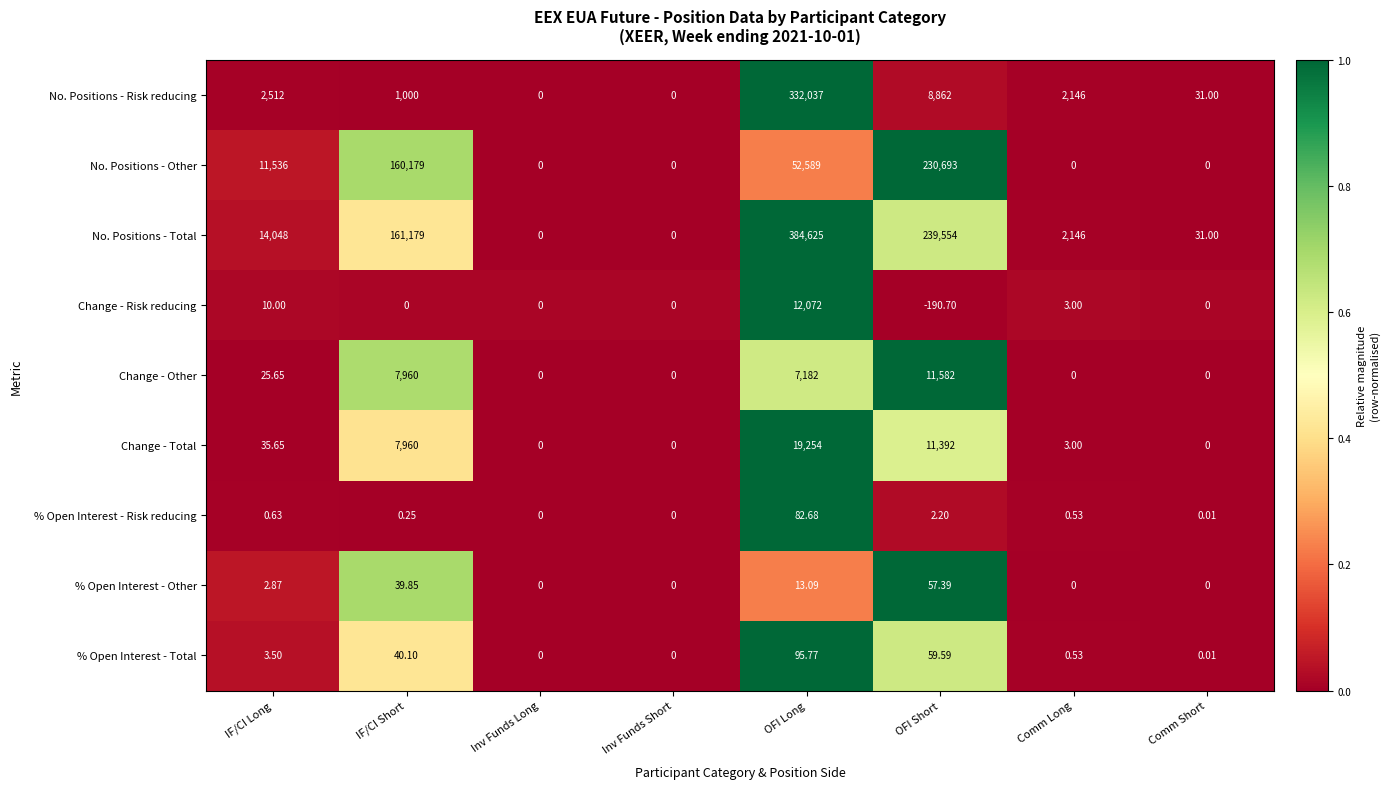

At which label does % Open Interest - Total first exceed 3?

IF/CI Long